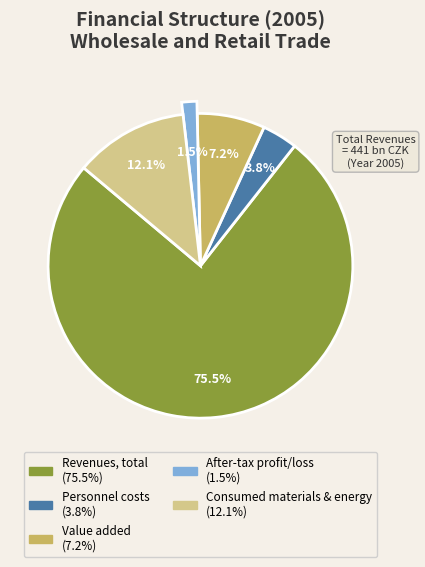

What percentage is the Value added slice, to the nearest percent?

7%